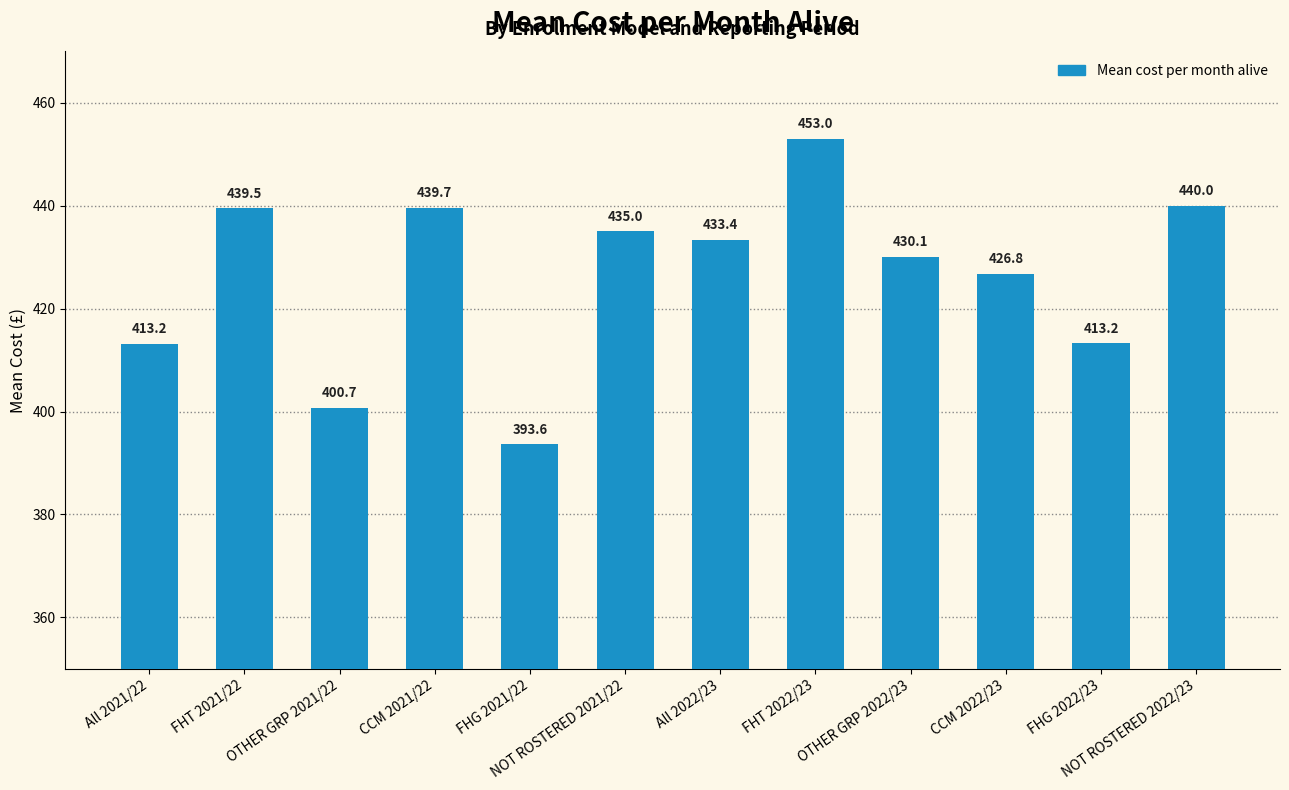

The chart shows a value of 426.8 at CCM 2022/23. True or false?

True